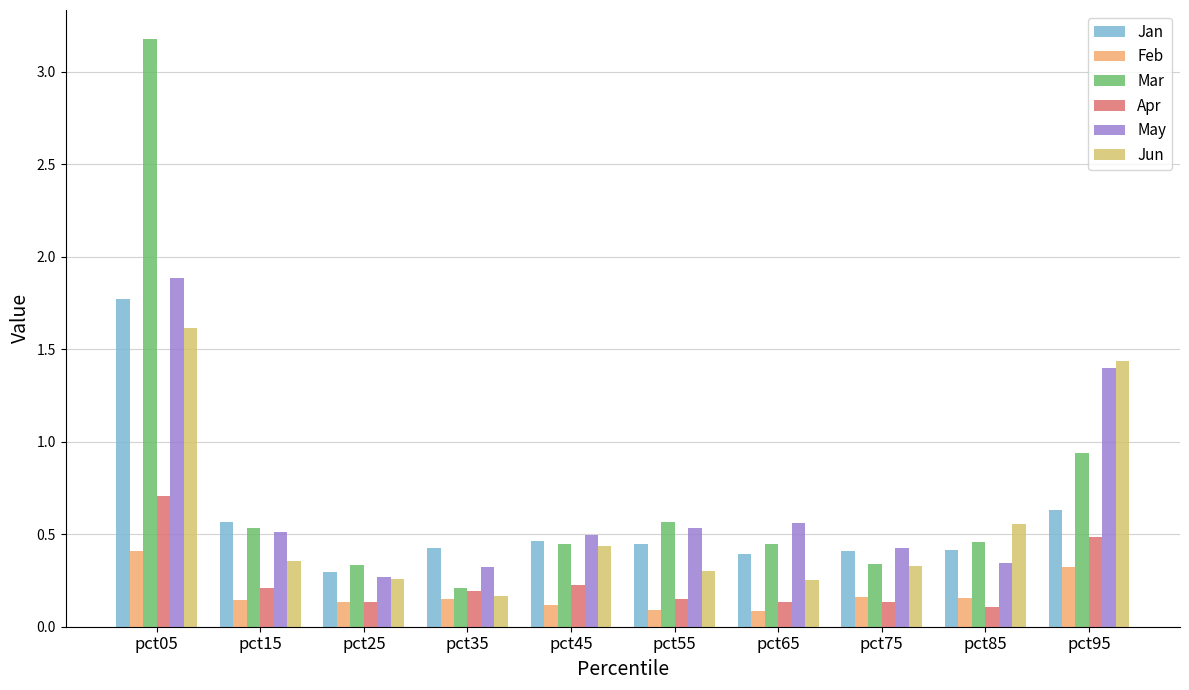

Which series has the widest spread of values?

Mar